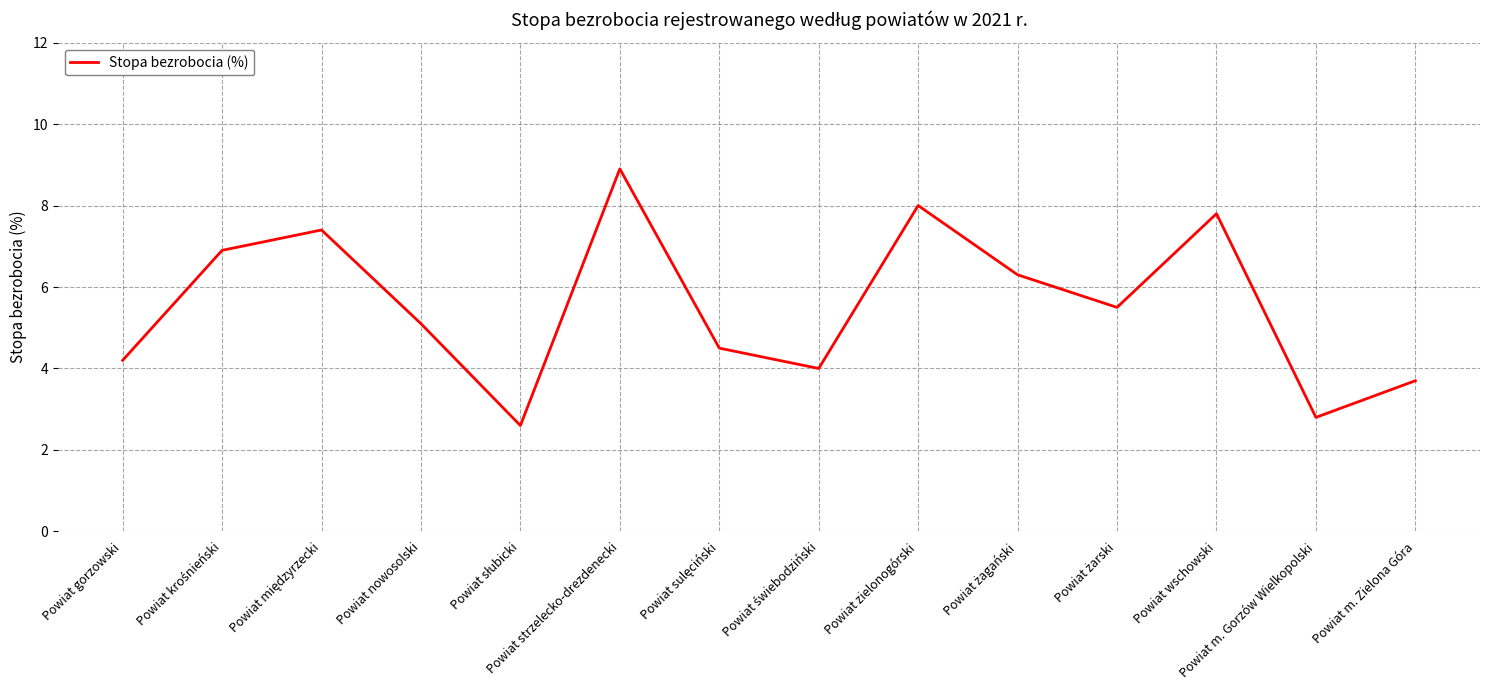

What is the difference between the values at Powiat gorzowski and Powiat nowosolski?

0.9